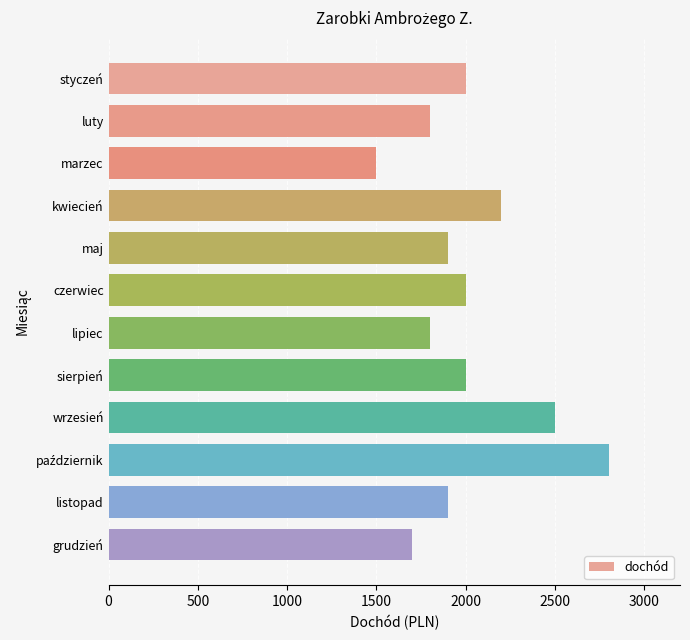

What is the sum of all values?

24100